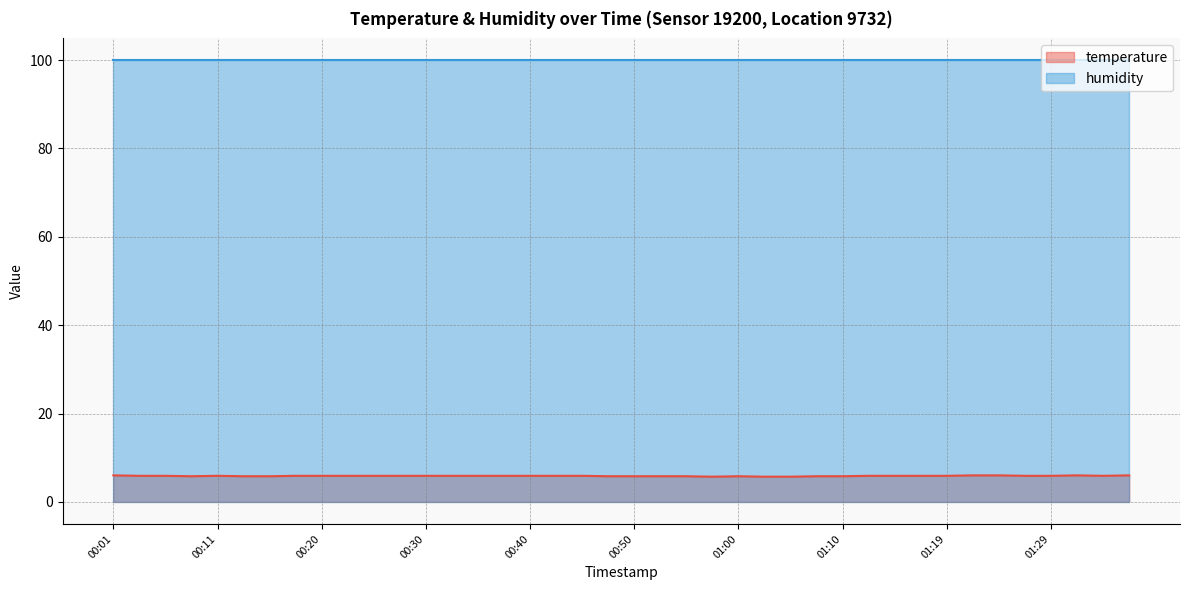

How many interior local valleys (lower than both neighbors) does the data have?

3